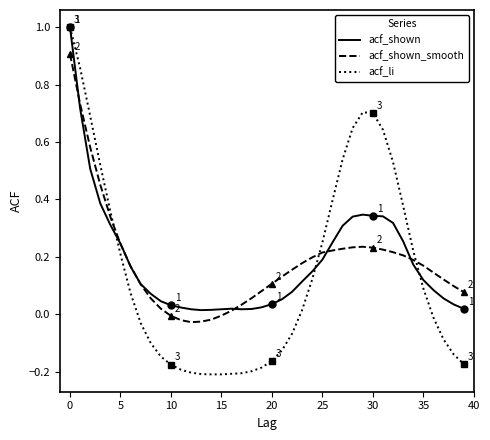

How many lines are shown in the chart?

3